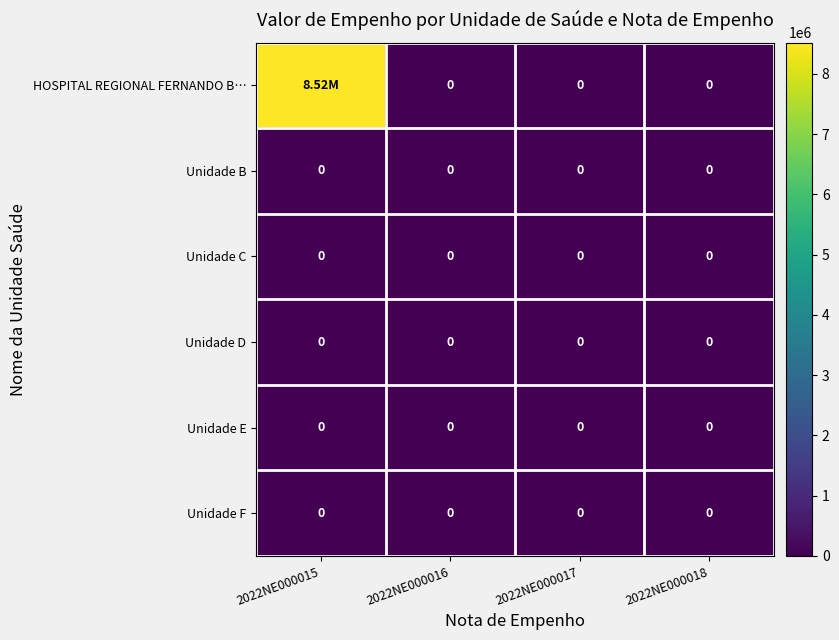

Which has a higher value, 2022NE000018 or 2022NE000016?

2022NE000018